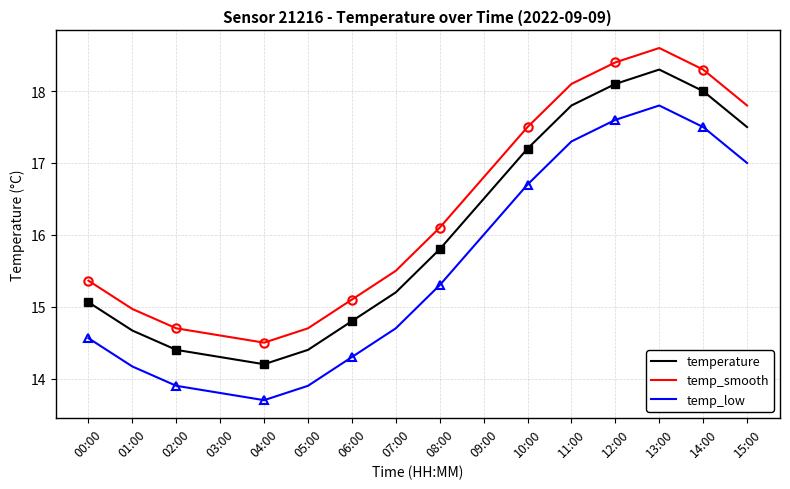

The value of temp_smooth at 01:00 is 4.9. True or false?

False